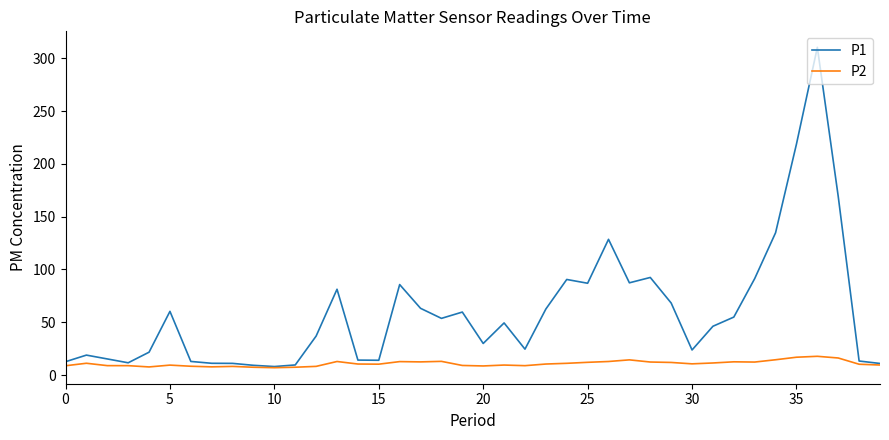

Count the number of data series in this chart.

2